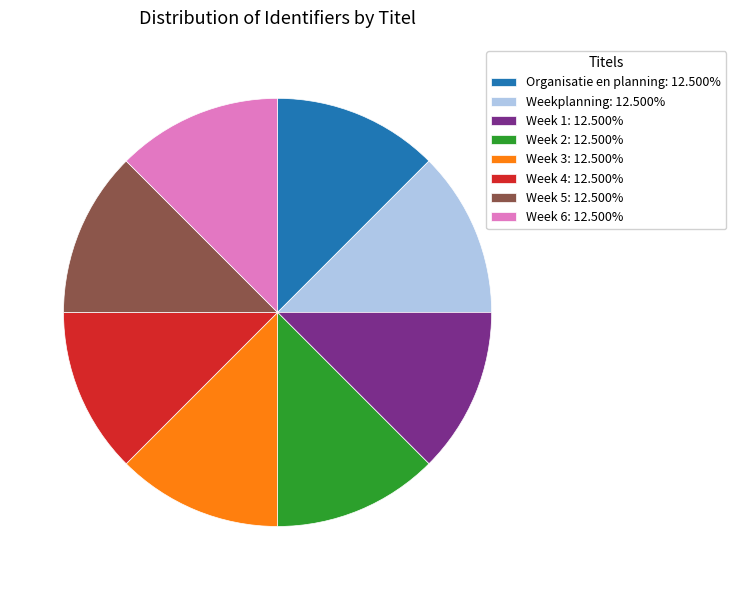

How many segments does this pie chart have?

8